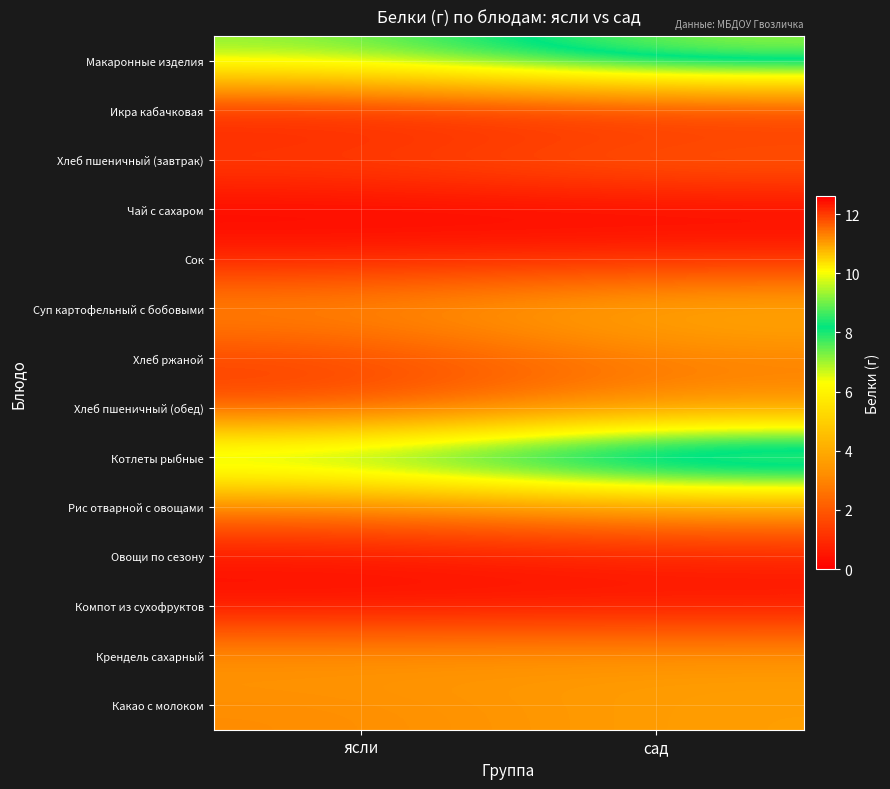

Which category has the highest value across all series?

сад